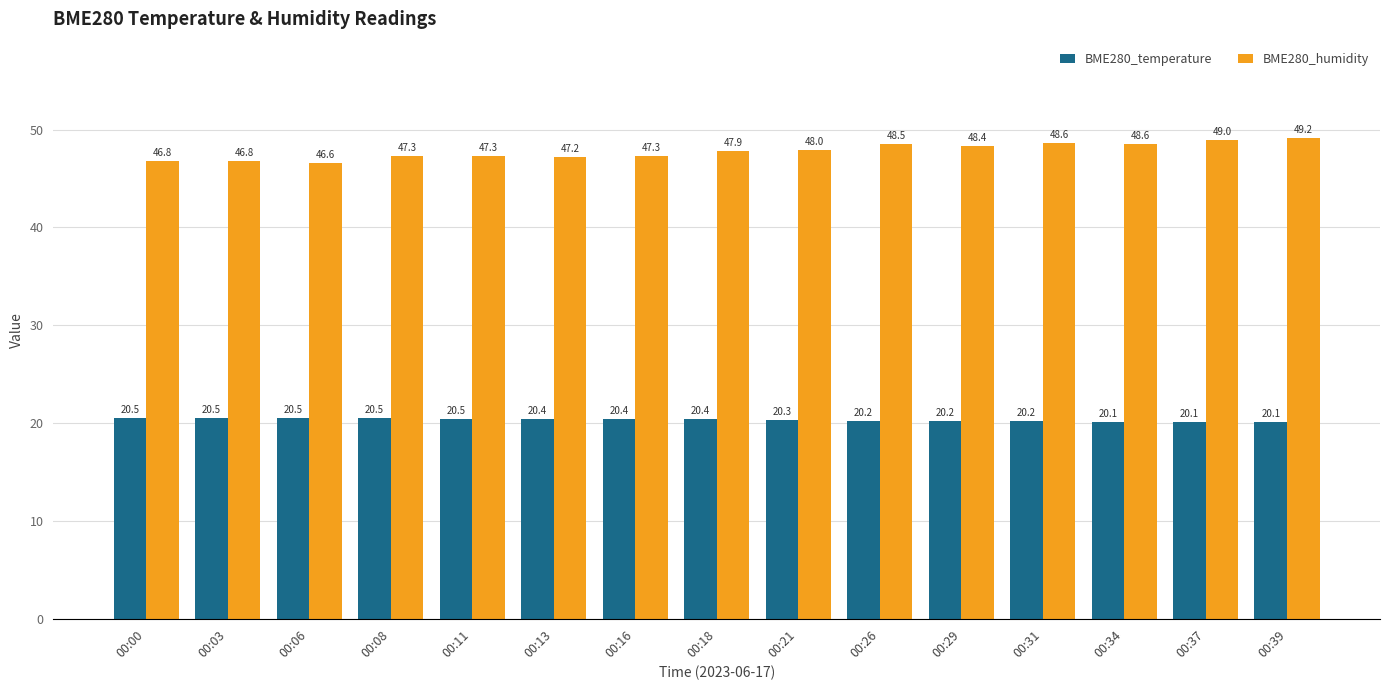

What is the difference between the maximum and minimum values in the BME280_temperature series?

0.4